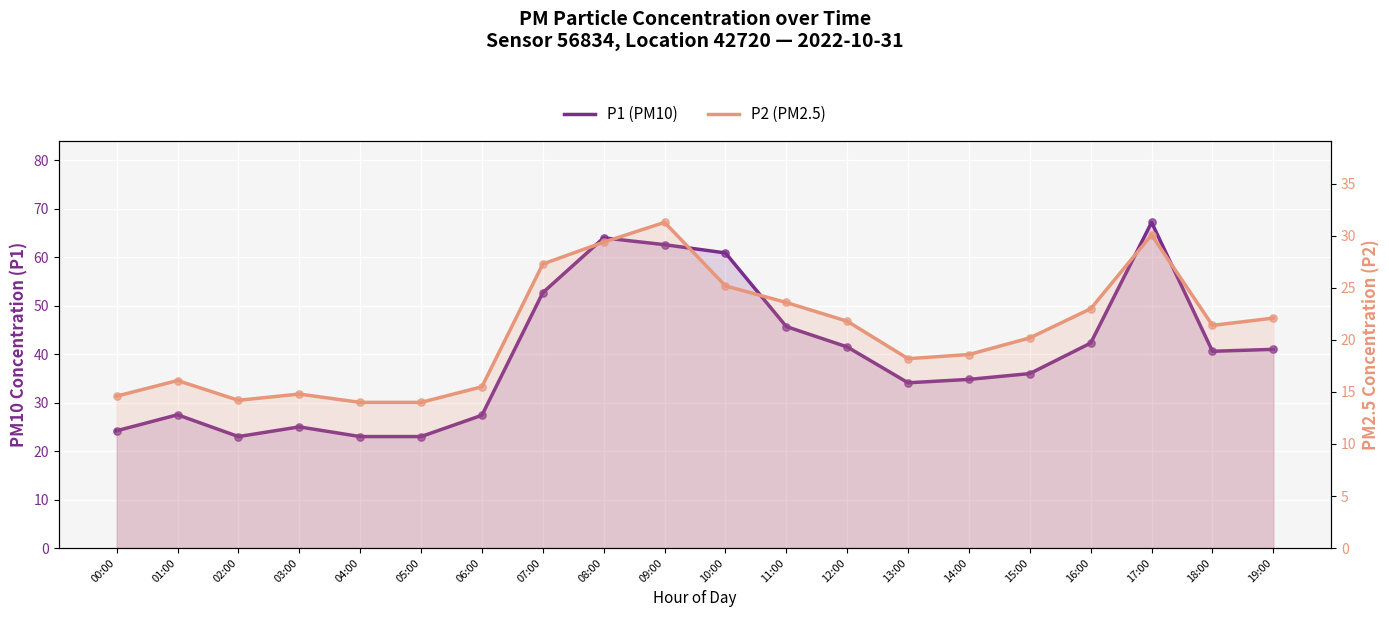

Is the value of P1 (PM10) at 05:00 greater than the value of P2 (PM2.5) at 11:00?

No